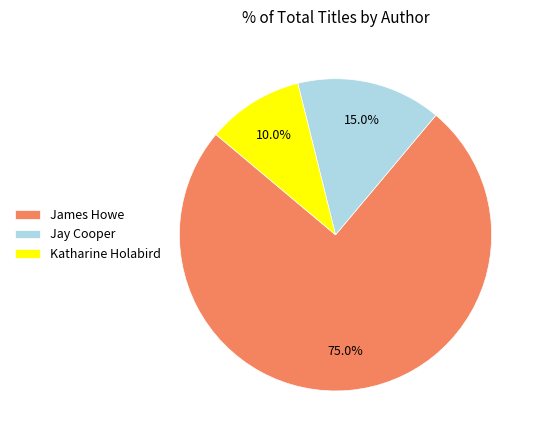

What is the ratio of the value at James Howe to the value at Jay Cooper?

5.0